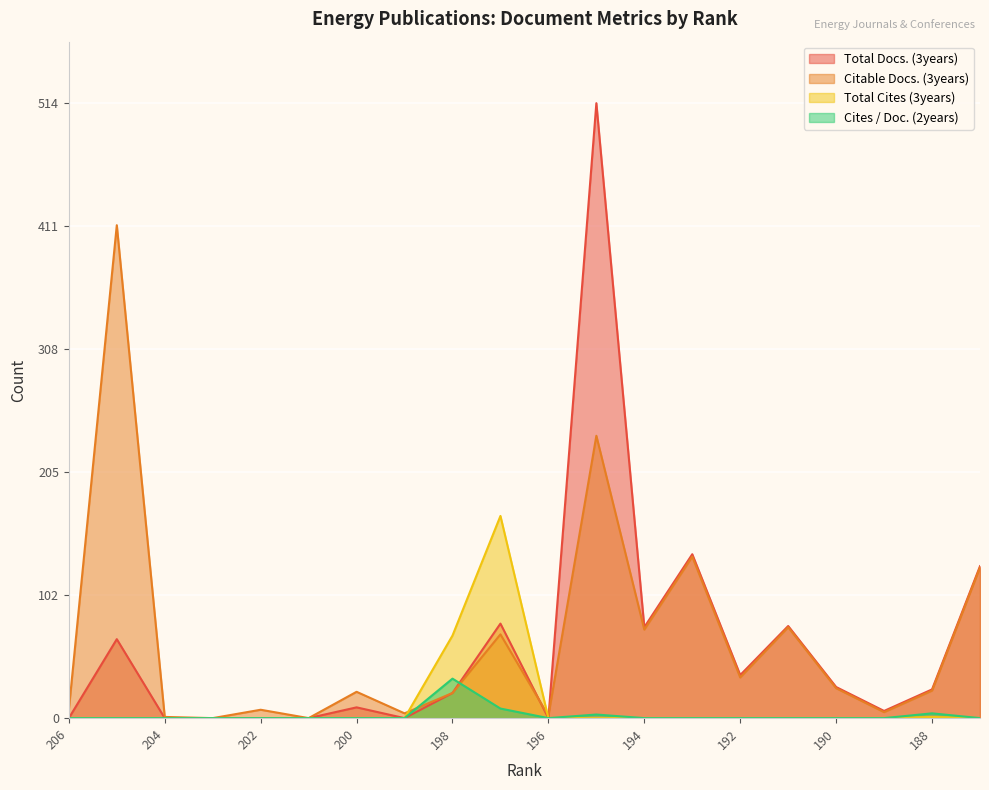

Does the chart display data point markers on the line(s)?

No